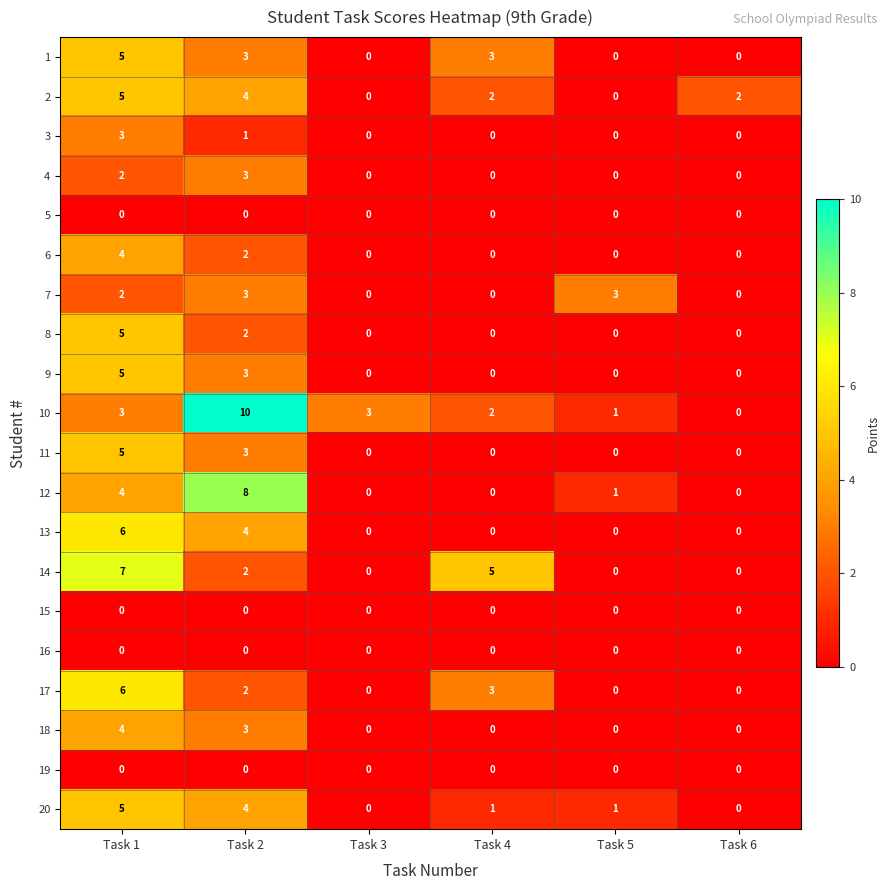

How many categories are shown in the chart?

6